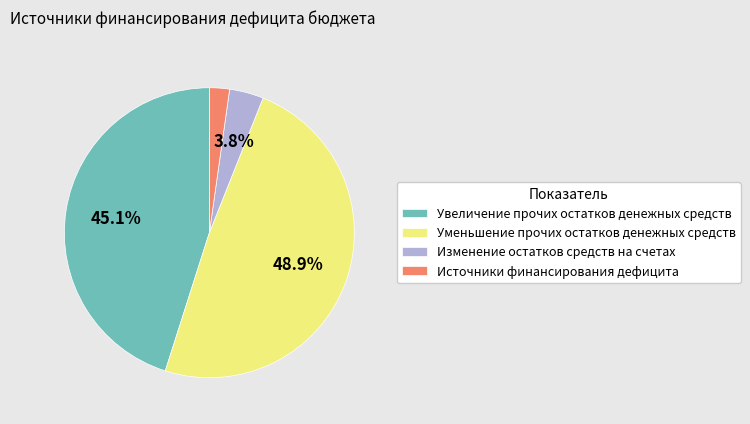

How much of the chart is everything except Изменение остатков средств на счетах?

96.2%